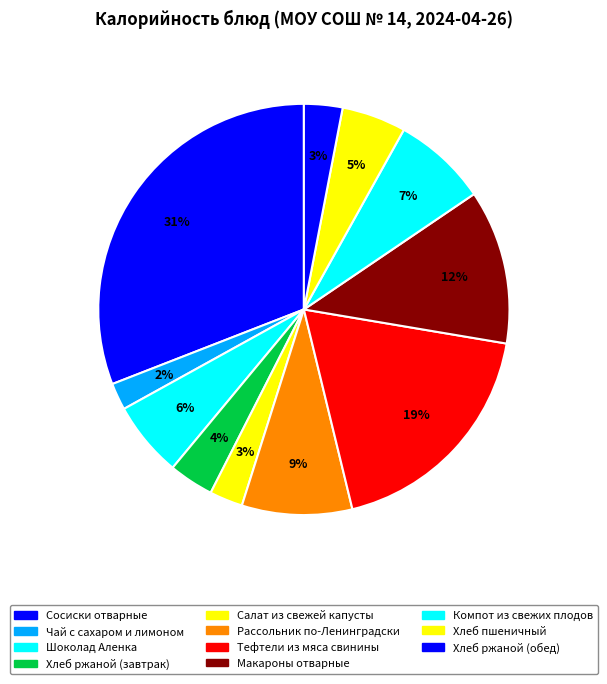

How many slices are in this pie chart?

11